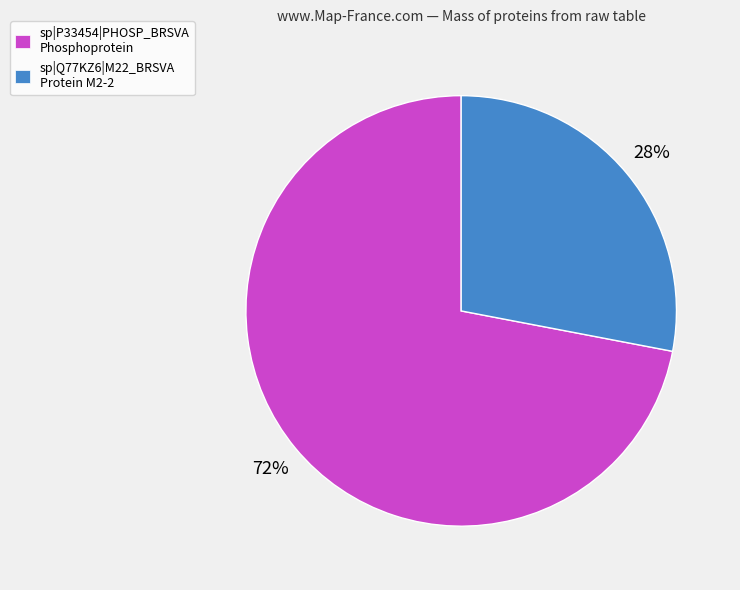

What percentage is the sp|P33454|PHOSP_BRSVA Phosphoprotein slice, to the nearest percent?

72%